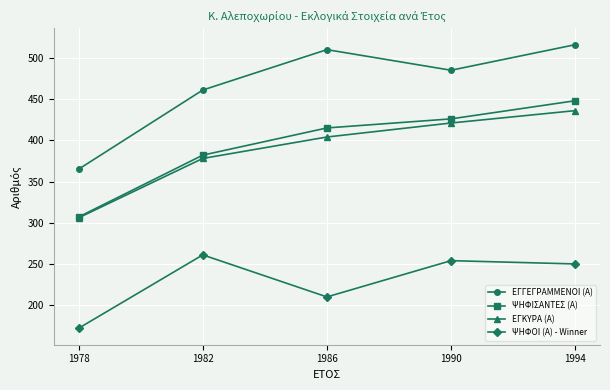

How many lines are shown in the chart?

4